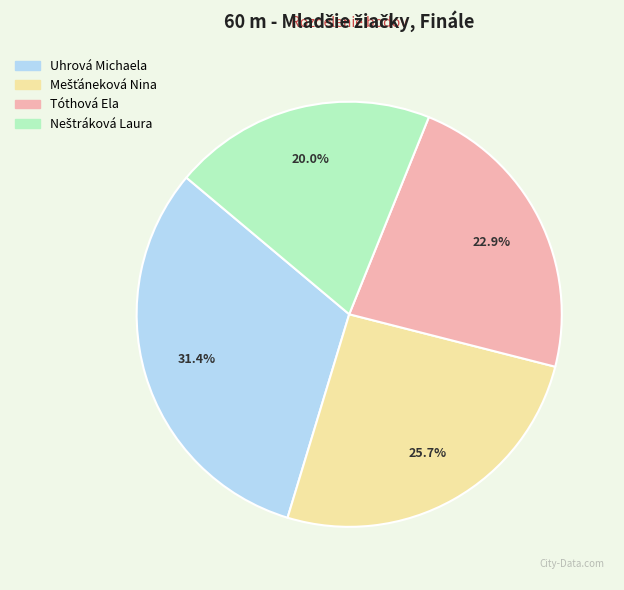

Combined, do Uhrová Michaela and Tóthová Ela account for over 50%?

Yes